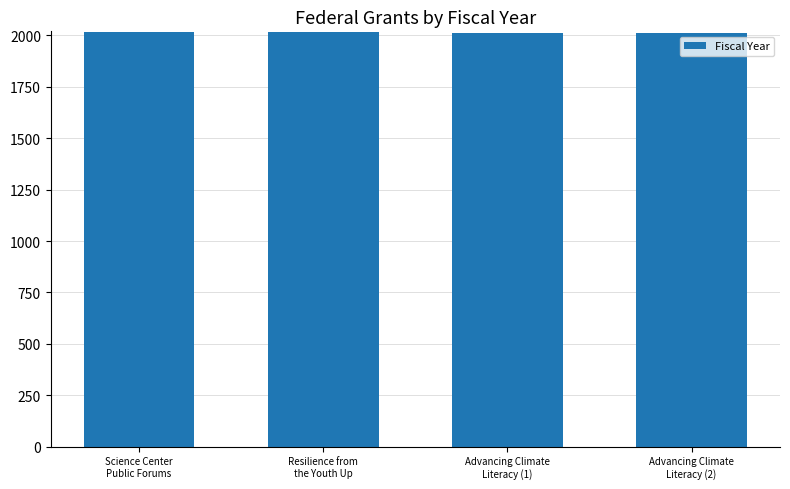

What is the value of the 1st bar from the left?

2015